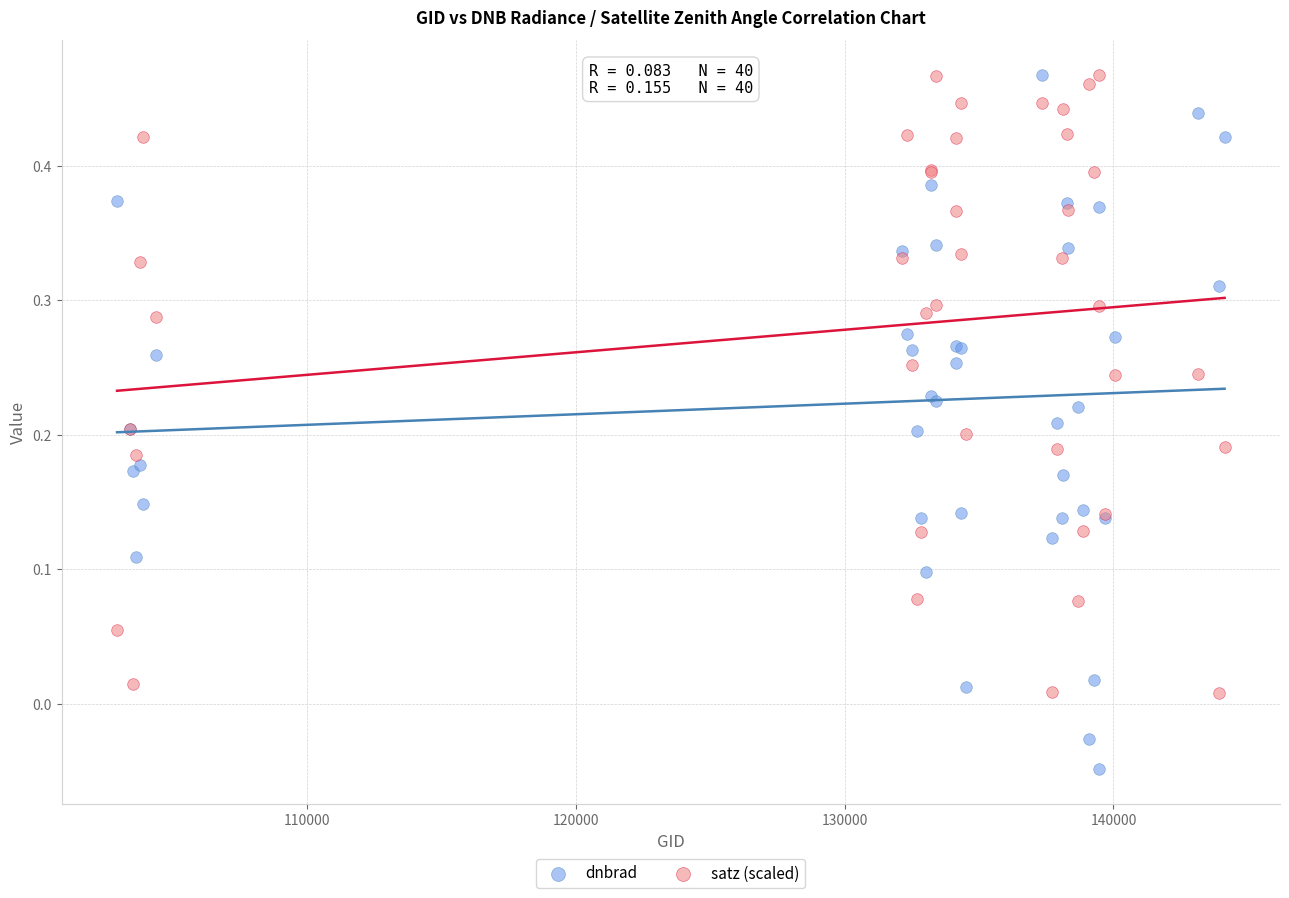

Which series has the widest spread of Y values?

dnbrad